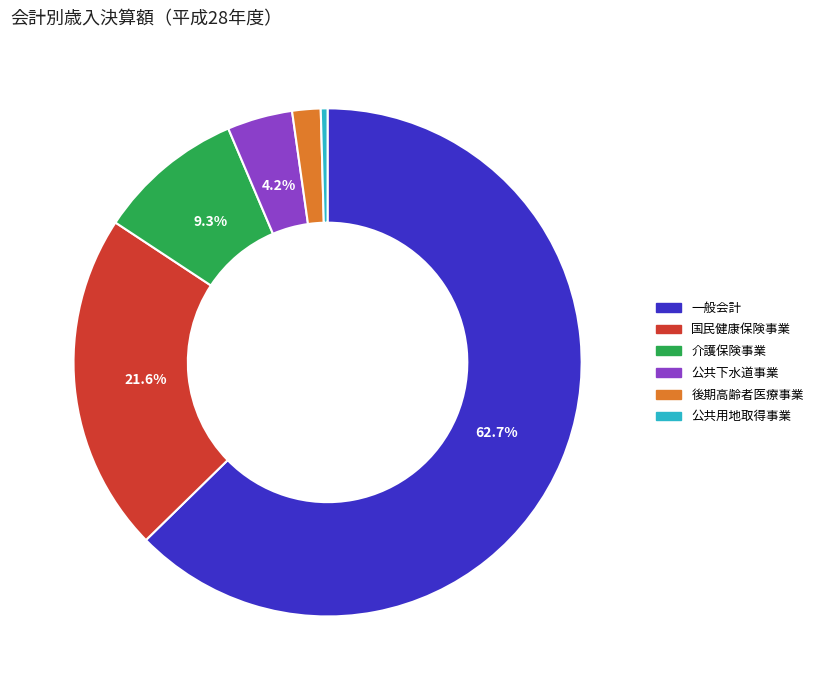

Is there a majority slice in this chart?

Yes